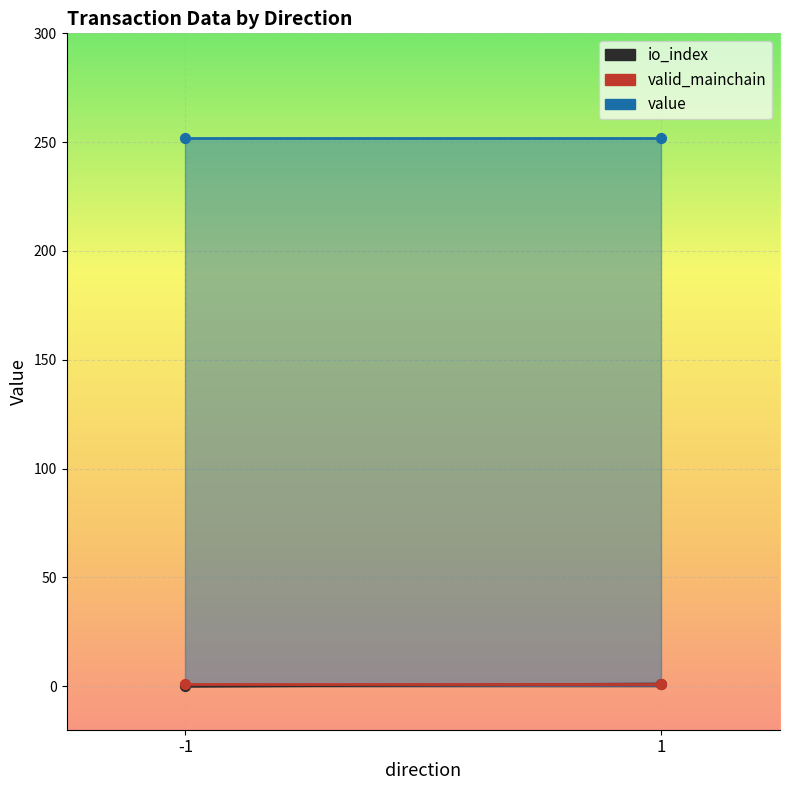

Which series contains the highest Y value?

value